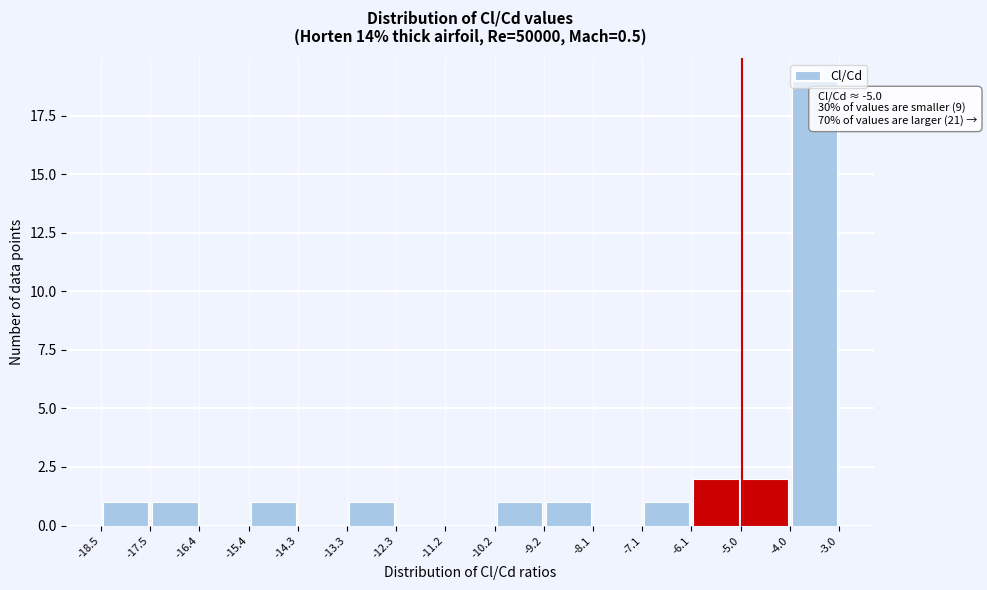

Which range on the x-axis has the tallest bar?

-4.0 to -3.0